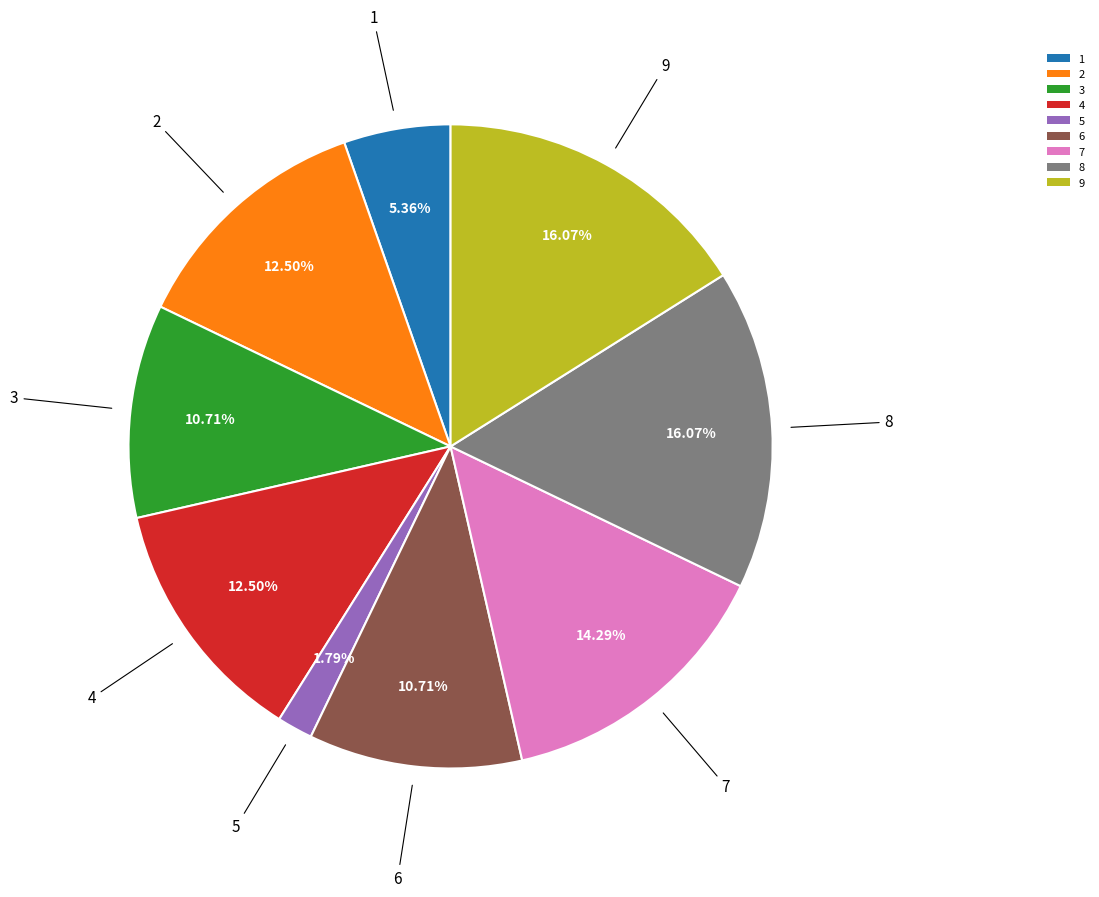

To the nearest percent, what is the difference between the 8 and 5 slice percentages?

14%